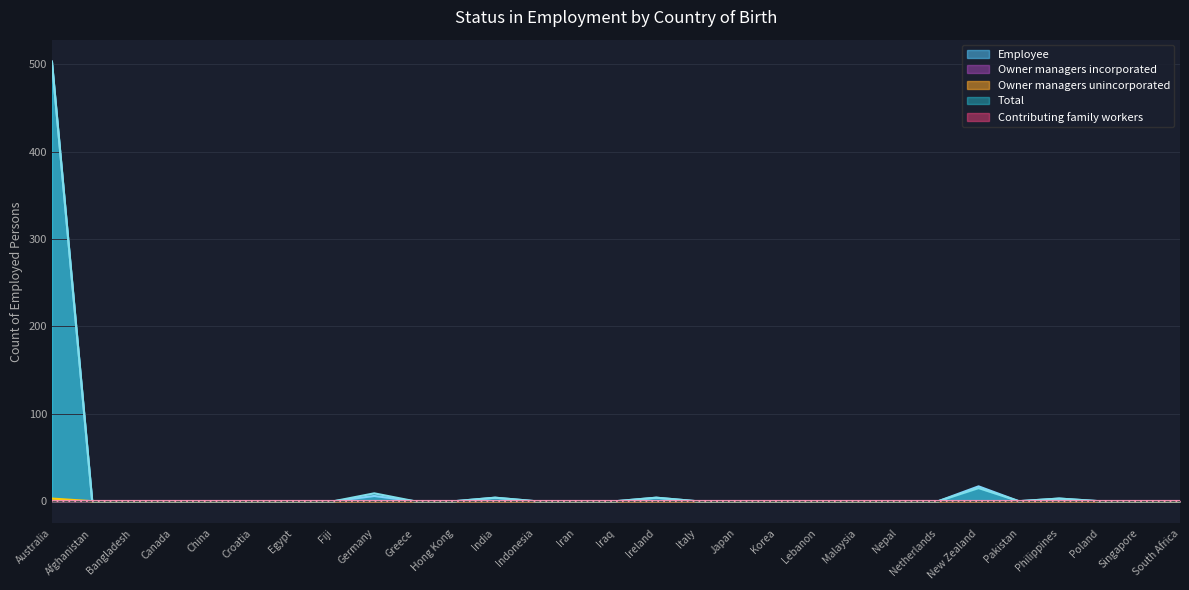

At how many categories does at least one series exceed 48?

1